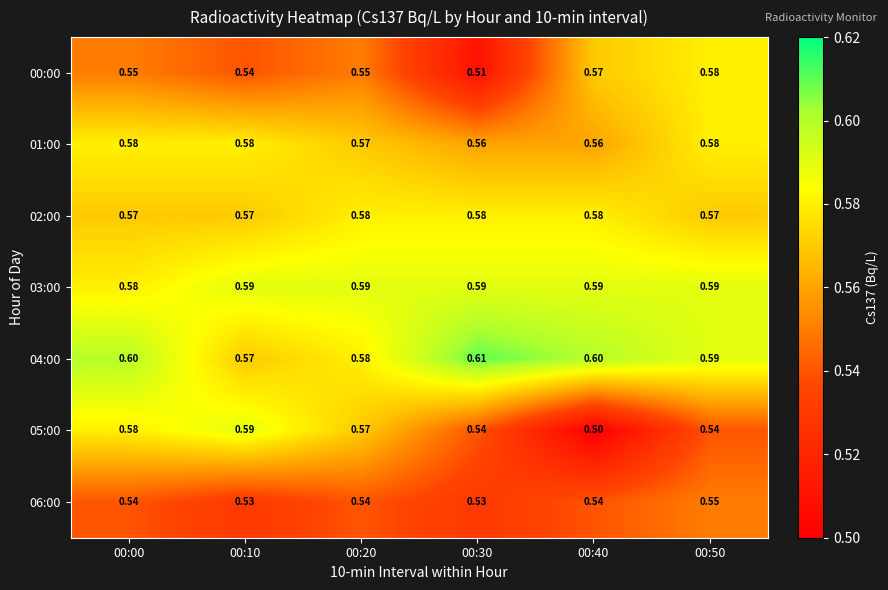

At how many categories does at least one series exceed 0?

6